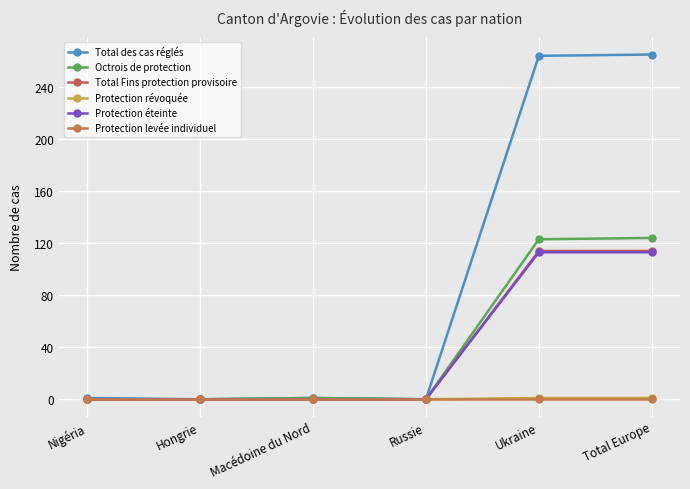

True or false: Octrois de protection has a value of 0 at Russie.

True